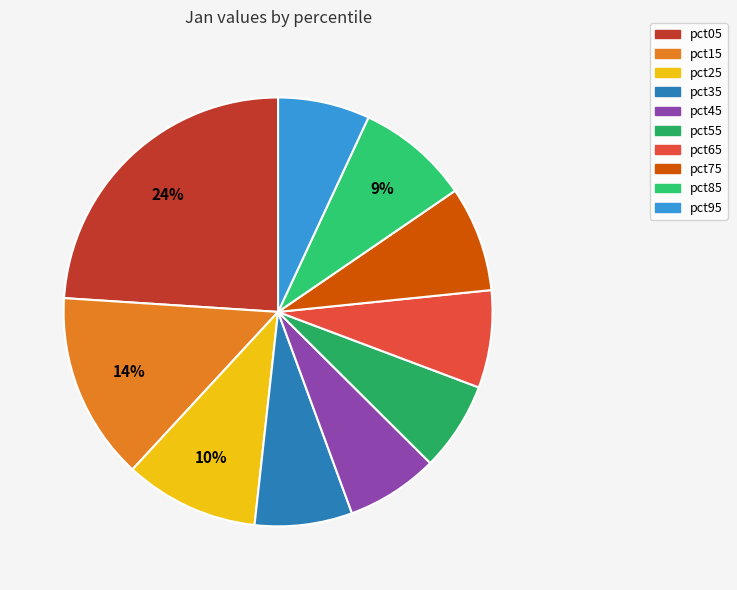

Count the number of slices in the pie.

10